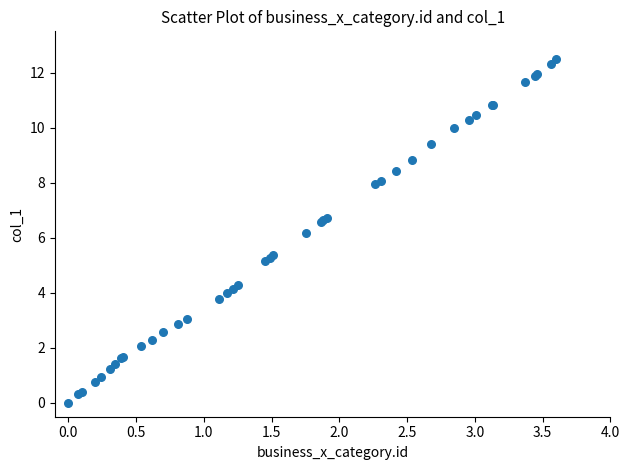

What Y value in the scatter plot is closest to 6?

6.2